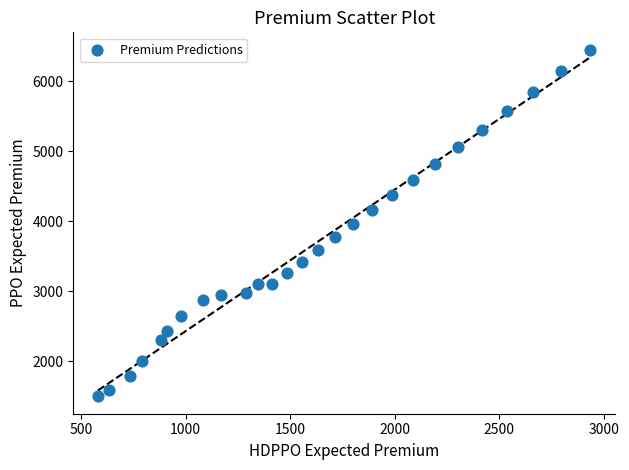

What is the range of Y values (max minus min)?

4959.3